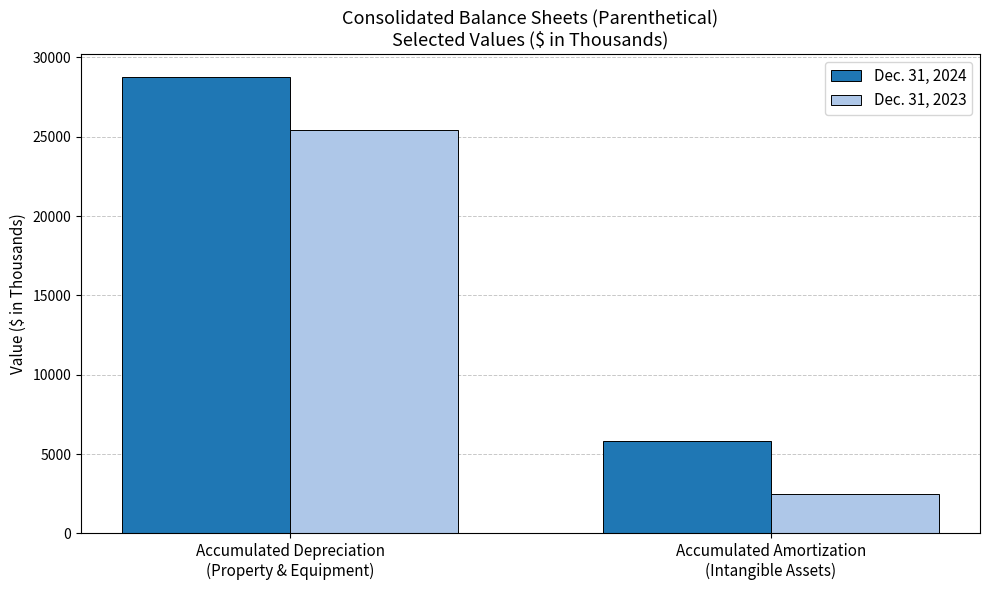

What is the minimum value for Dec. 31, 2024?

5802